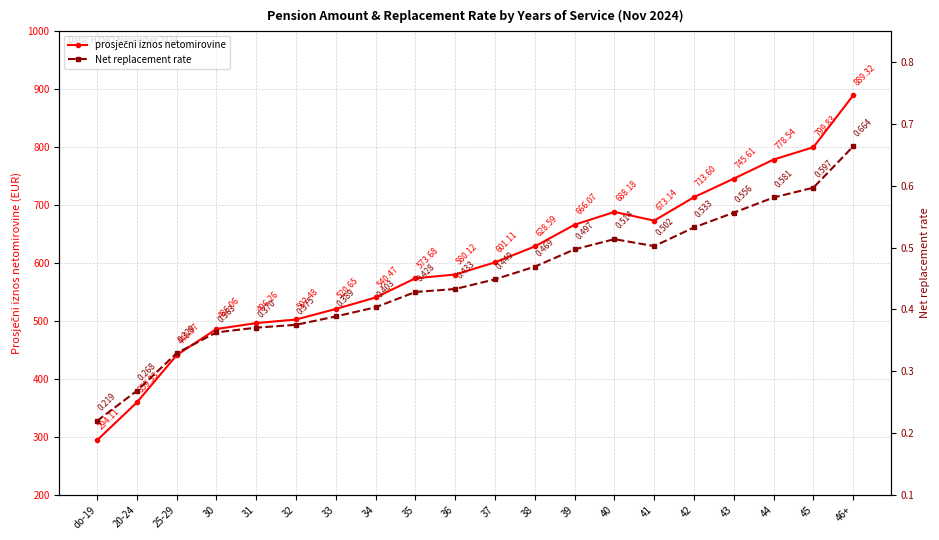

Reading left to right, extract all data points from this chart.

prosječni iznos netomirovine: 294.1	359.3	441.0	486.1	496.3	502.5	520.6	540.5	573.7	580.1	601.1	628.6	666.1	688.2	673.1	713.6	745.6	778.5	799.8	889.3
Net replacement rate: 0.2	0.3	0.3	0.4	0.4	0.4	0.4	0.4	0.4	0.4	0.4	0.5	0.5	0.5	0.5	0.5	0.6	0.6	0.6	0.7